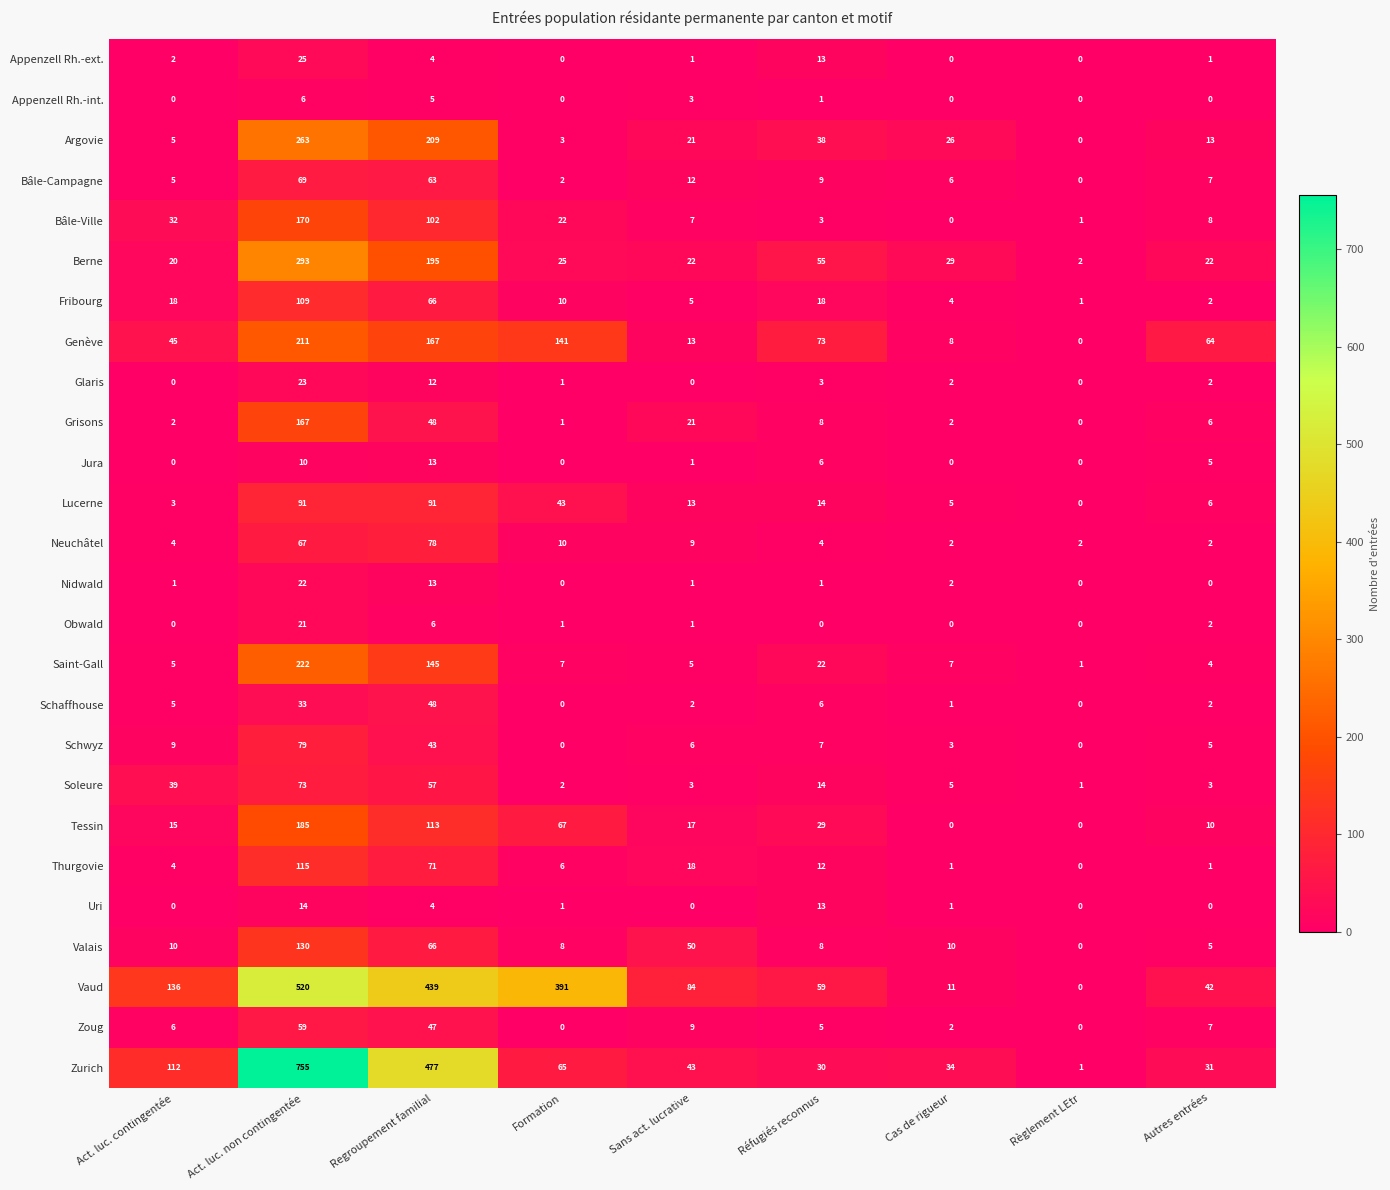

At which label does Argovie first exceed 21?

Act. luc. non contingentée